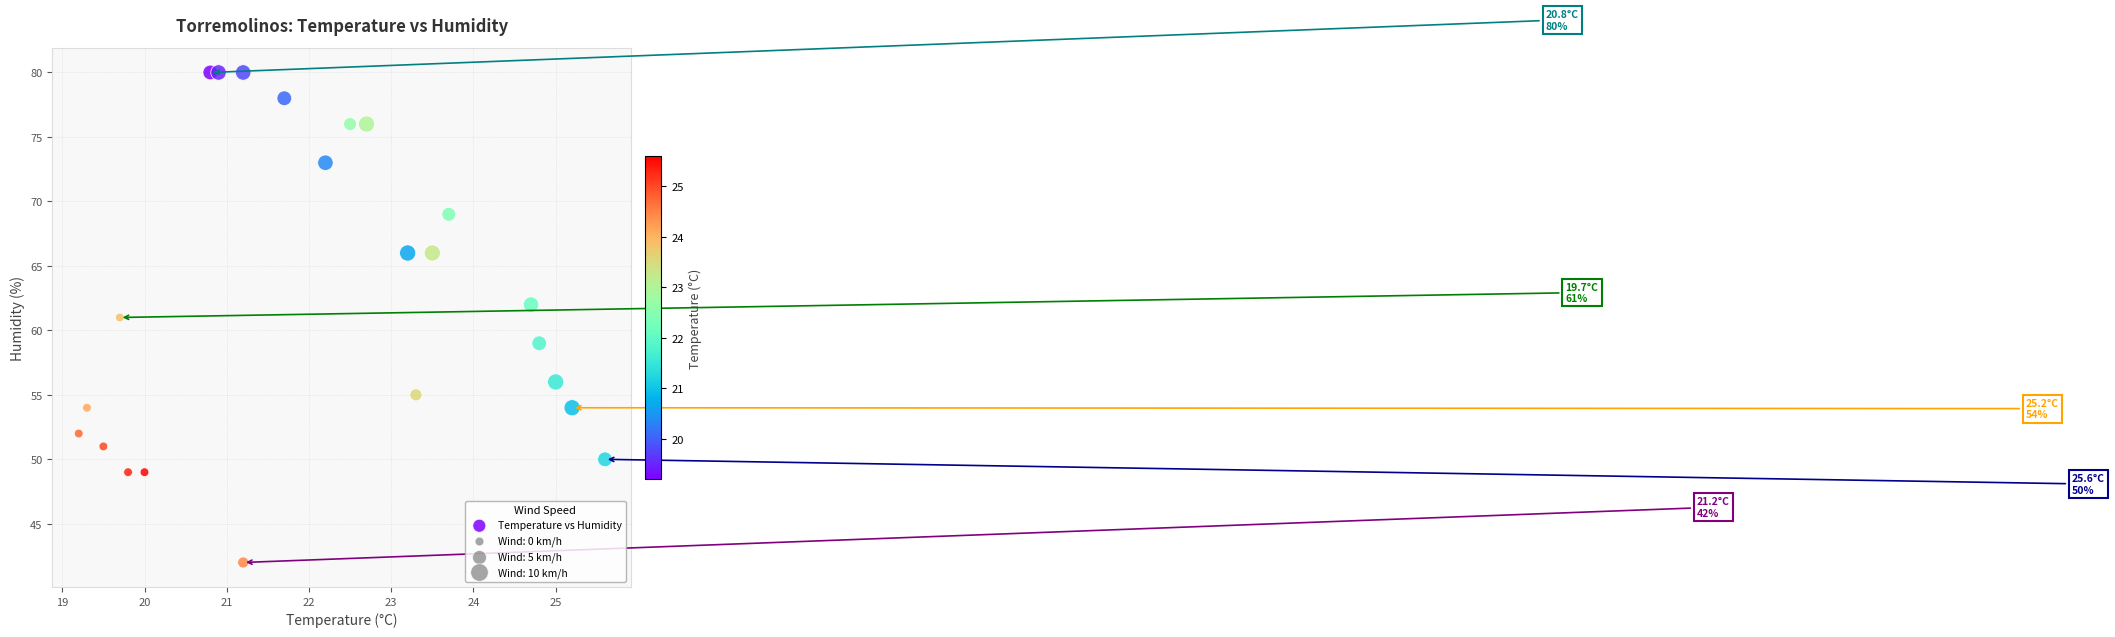

What is the range of Y values (max minus min)?

38